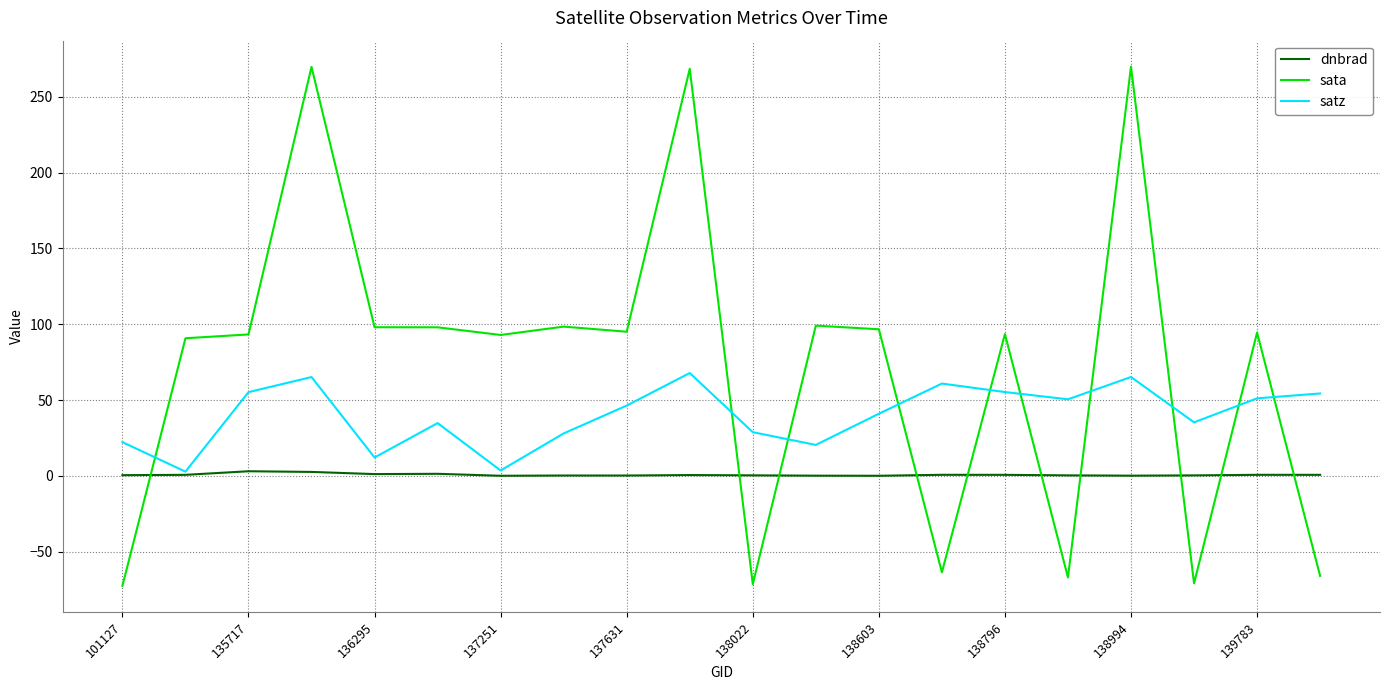

What is the maximum value for sata?

269.8